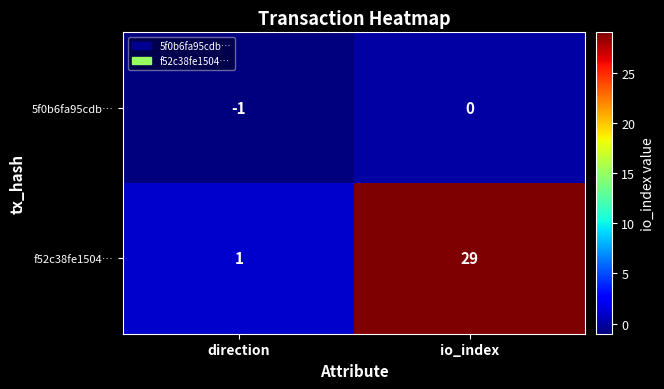

At which label is 5f0b6fa95cdb… closest to 0?

io_index